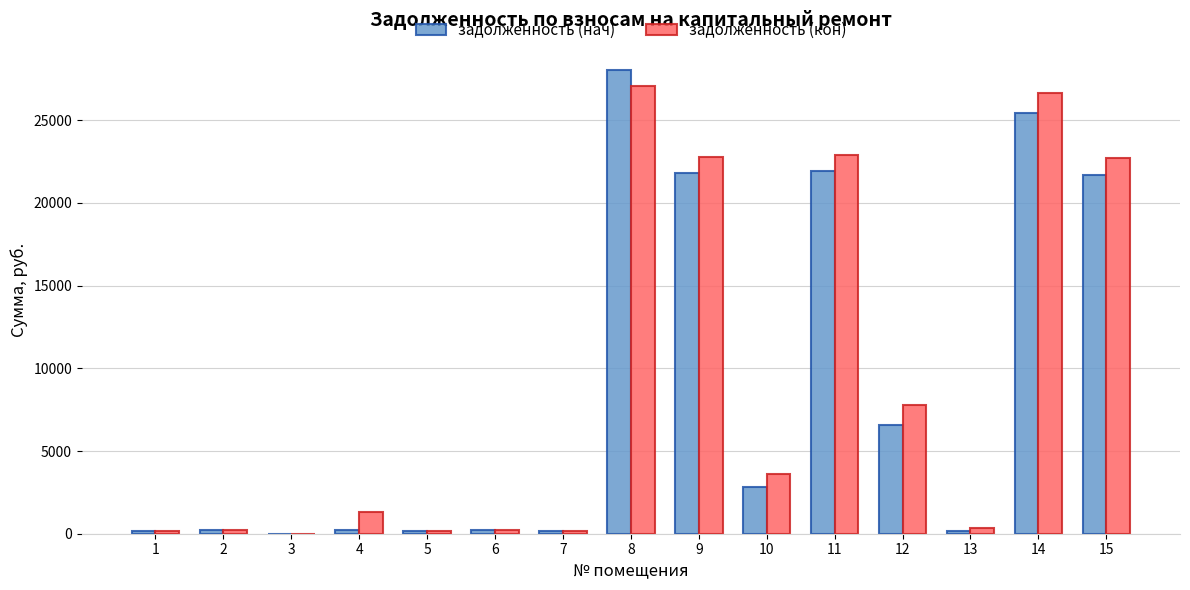

Where does the задолженность (кон) series first go above 1283?

4